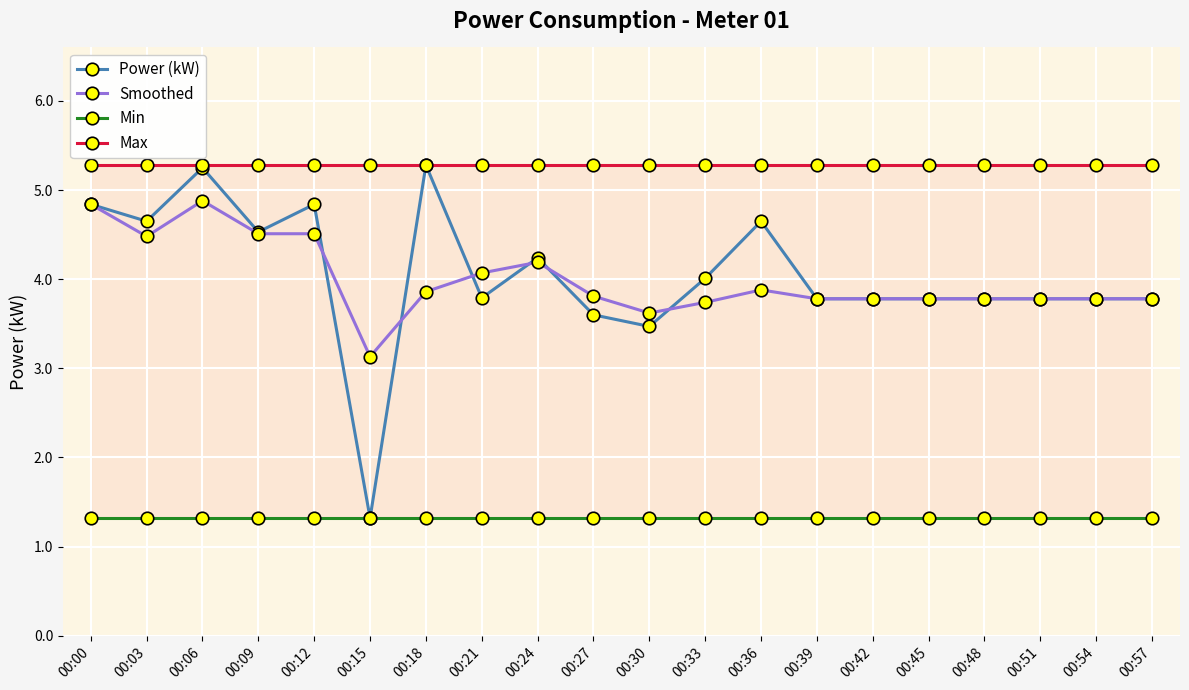

Is the value of Min at 00:48 greater than the value of Smoothed at 00:57?

No